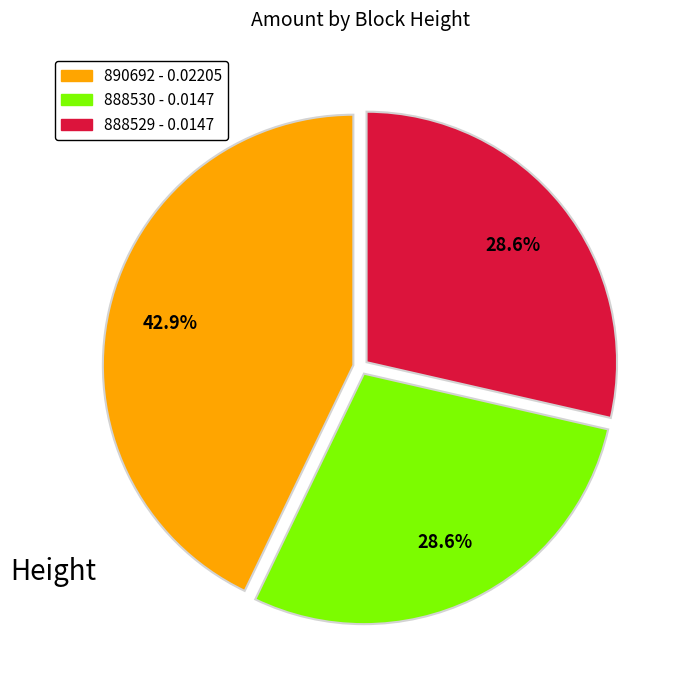

Is there any slice that represents more than half of the pie?

No